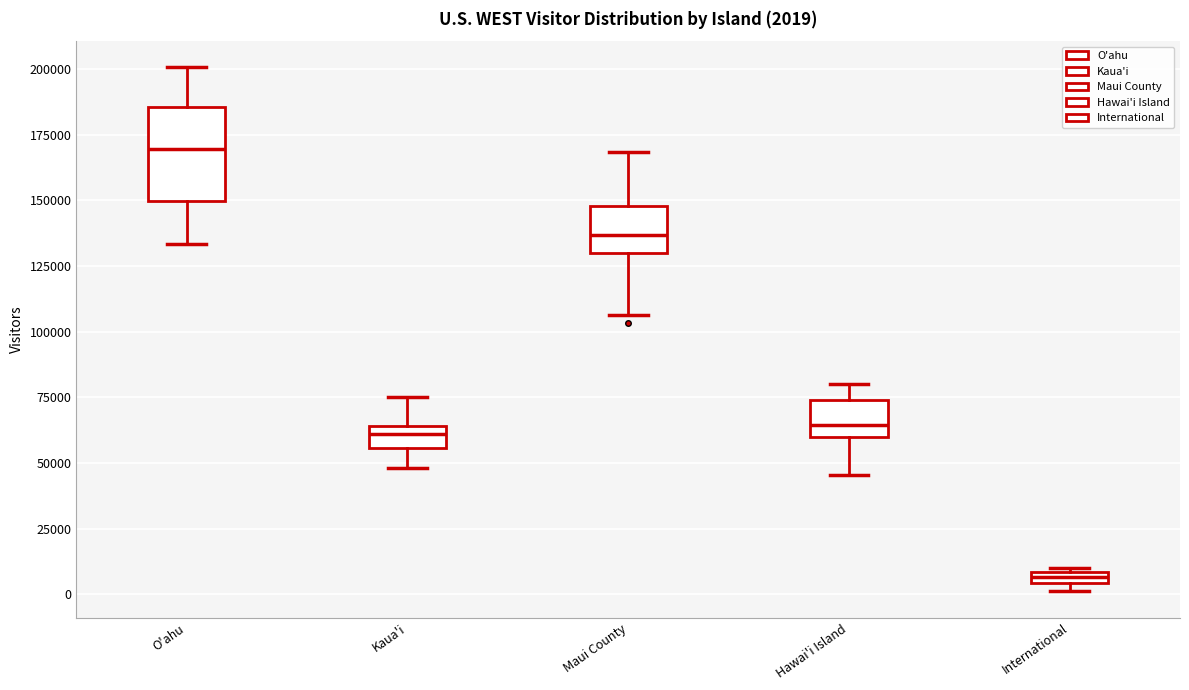

Comparing the boxes themselves (not the whiskers), which one is the tallest?

O'ahu